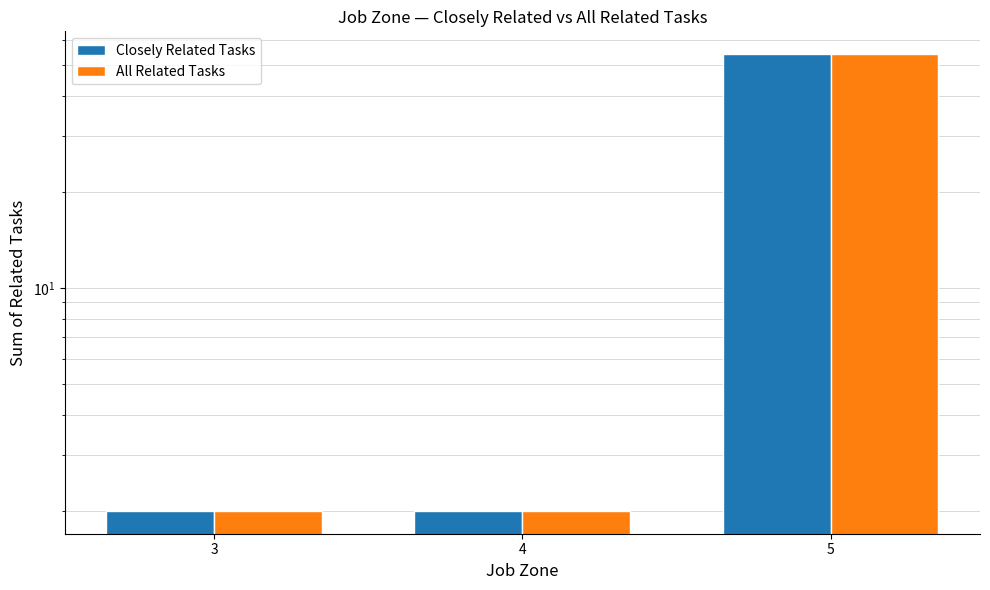

Which series has the widest spread of values?

Closely Related Tasks